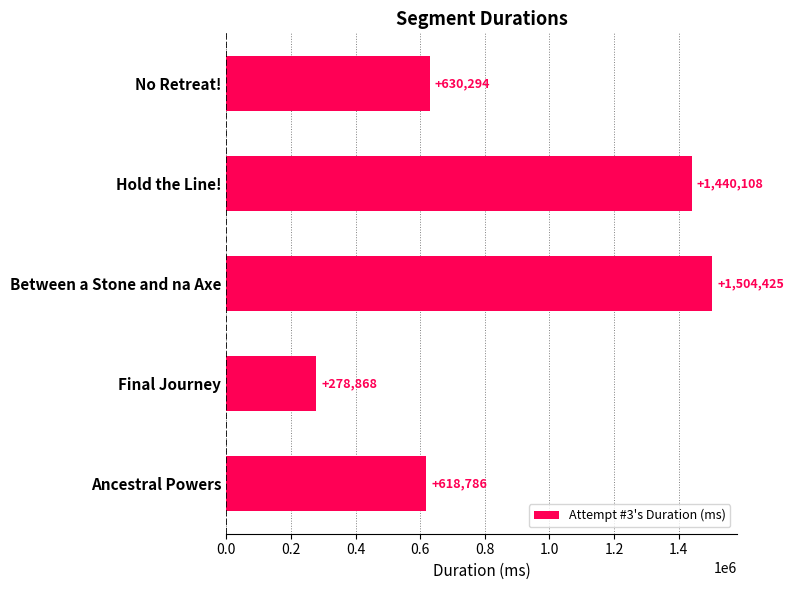

How many bars are there in total?

5